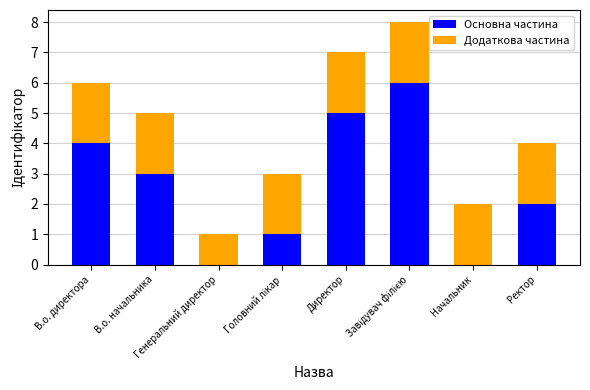

Where is Основна частина nearest to the value 3?

В.о. начальника